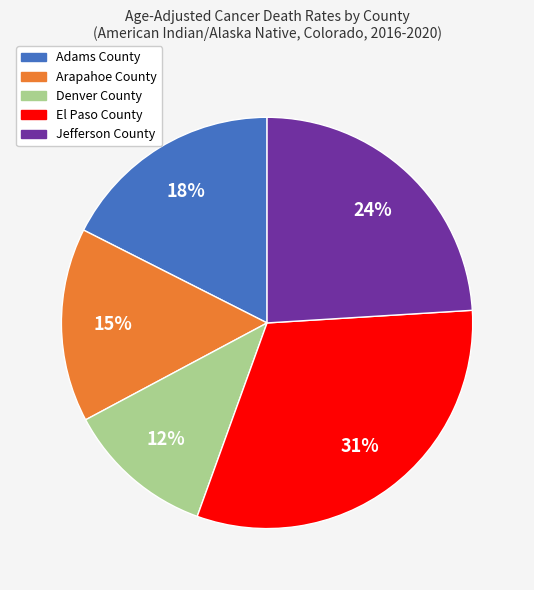

To the nearest percent, what is the difference between the Adams County and Denver County slice percentages?

6%